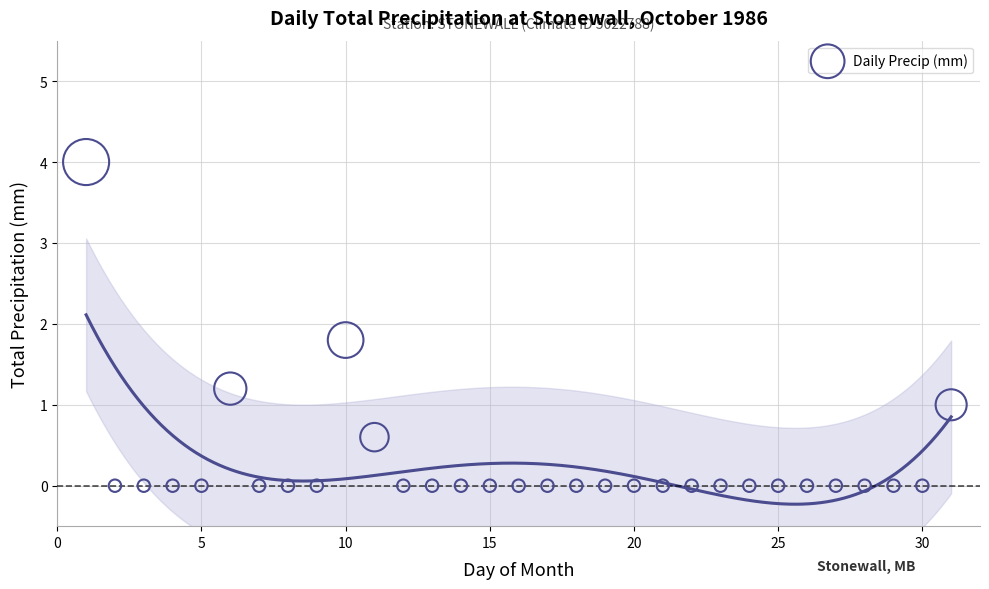

What is the range of X values (max minus min)?

30.0